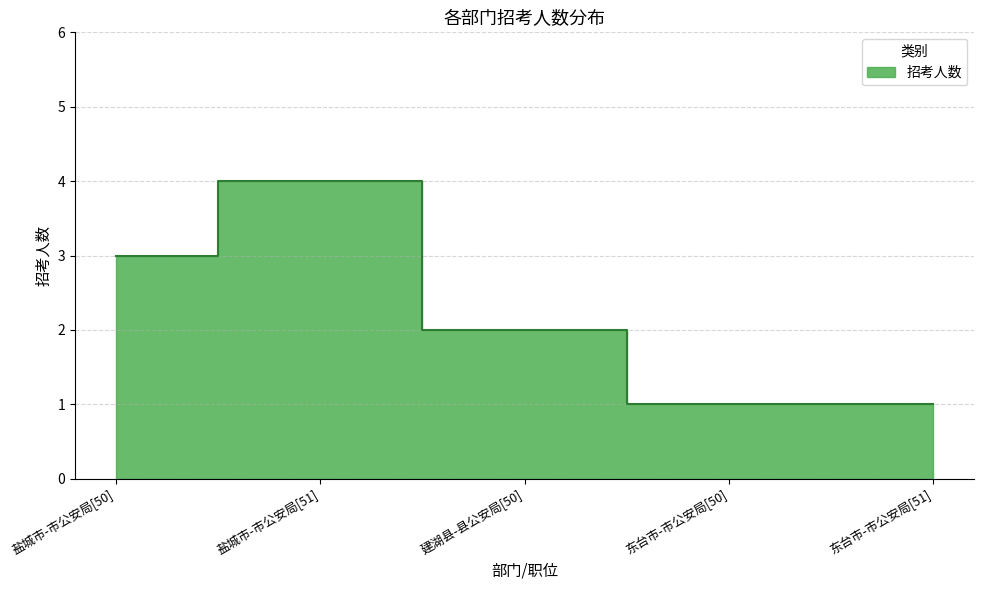

How many lines are shown in the chart?

1